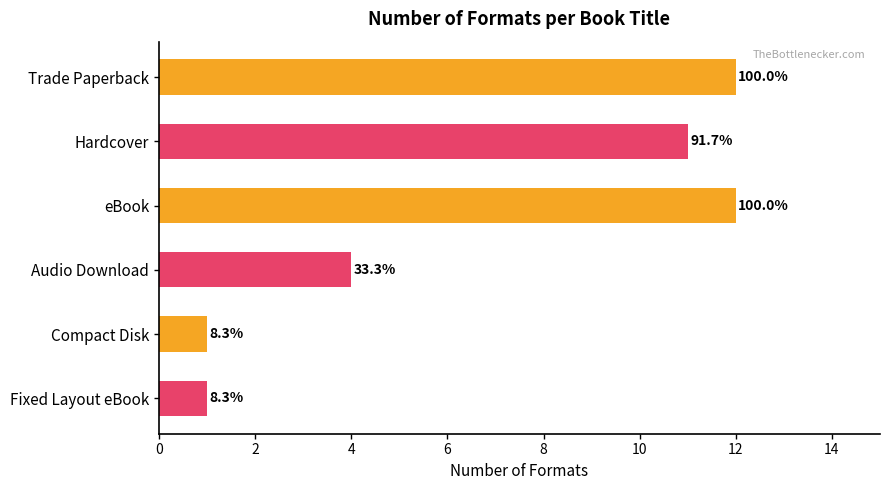

Does the chart contain any negative values?

No